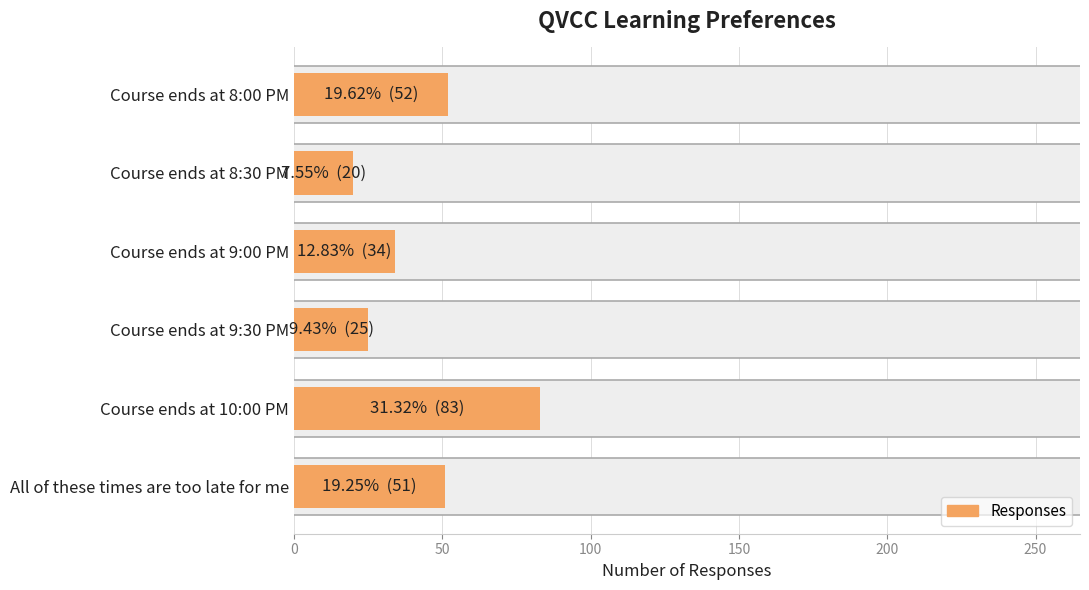

Between Course ends at 9:00 PM and Course ends at 10:00 PM, which is larger?

Course ends at 10:00 PM